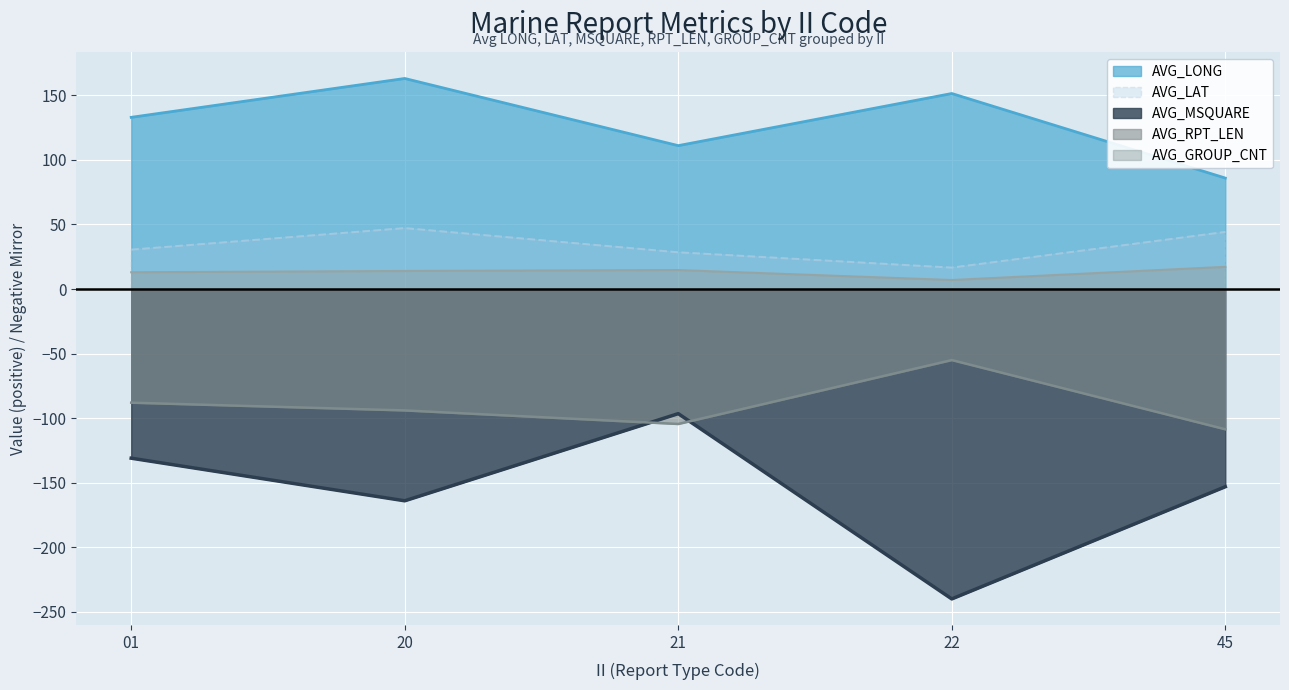

List the labels in order of AVG_RPT_LEN value, largest first.

22, 01, 20, 21, 45